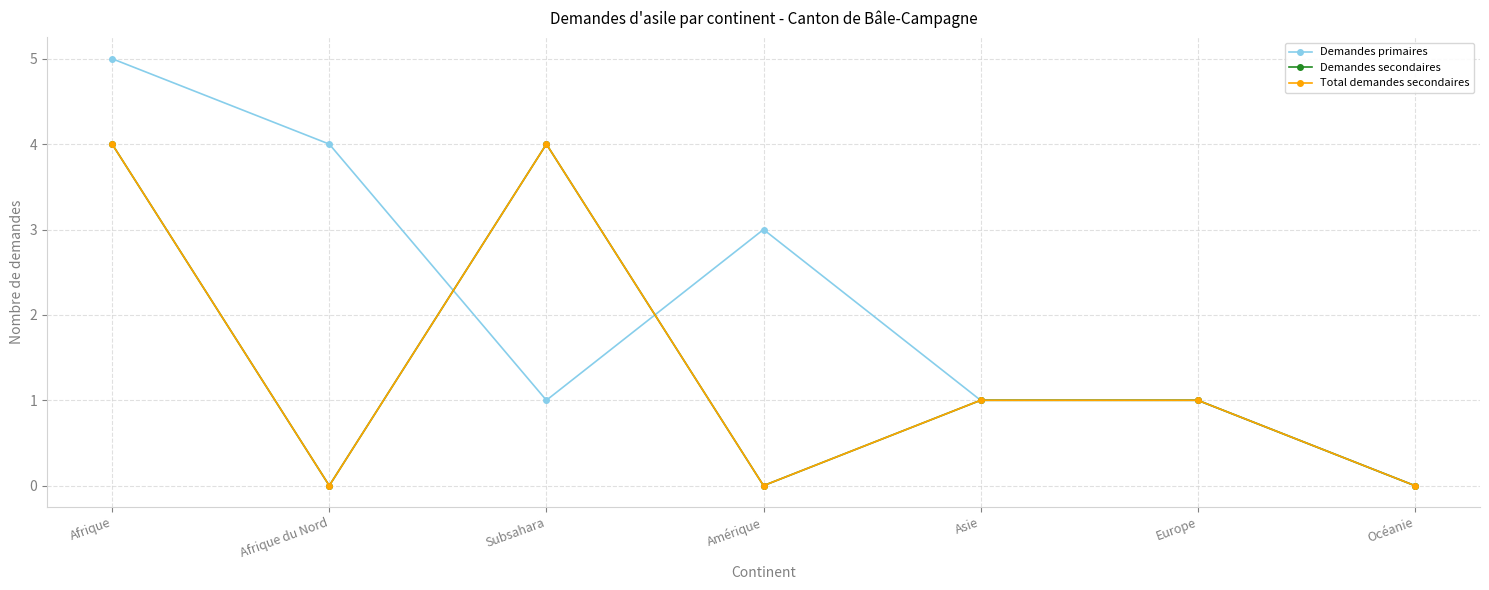

Is this an area chart (filled region under the line)?

No